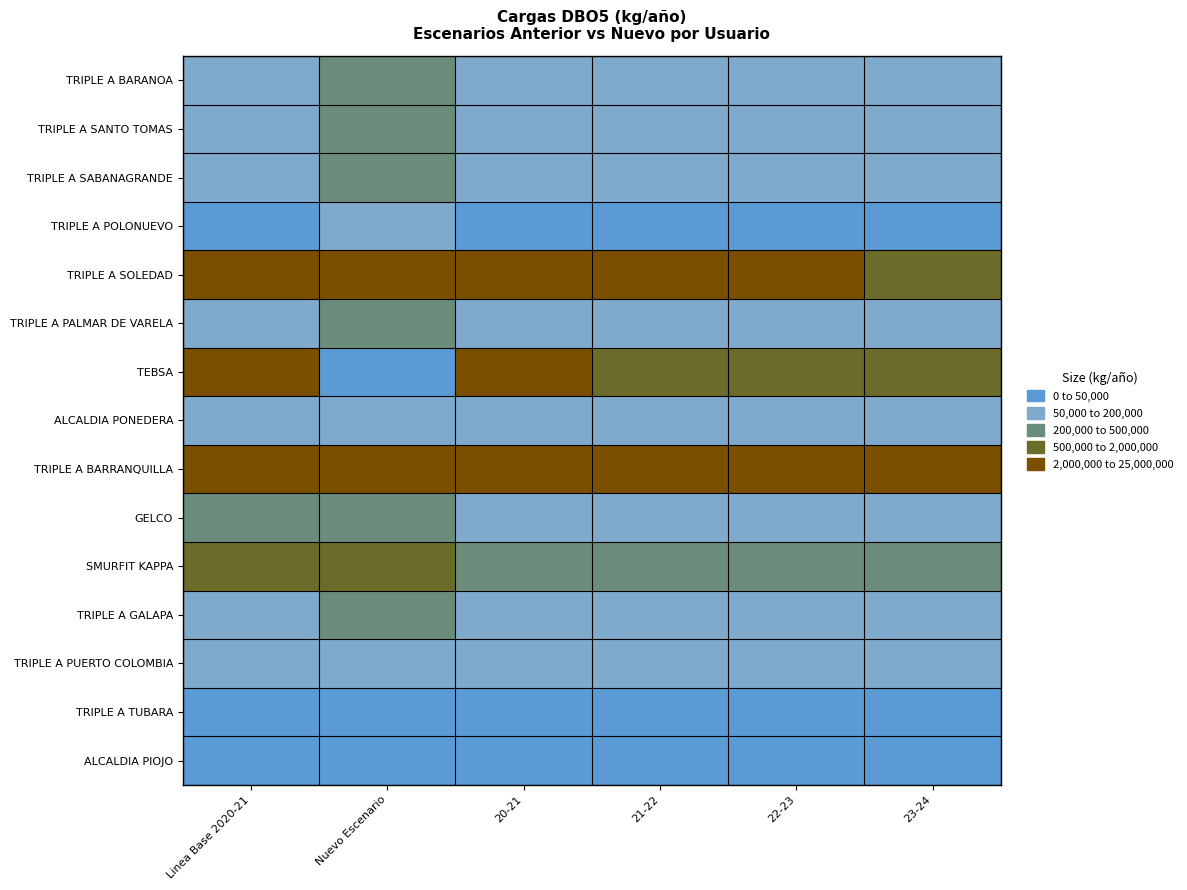

Rank the series at 23-24 from highest to lowest value.

TRIPLE A BARRANQUILLA, TRIPLE A SOLEDAD, TEBSA, SMURFIT KAPPA, TRIPLE A SABANAGRANDE, GELCO, TRIPLE A PUERTO COLOMBIA, TRIPLE A GALAPA, TRIPLE A PALMAR DE VARELA, TRIPLE A SANTO TOMAS, TRIPLE A BARANOA, ALCALDIA PONEDERA, TRIPLE A POLONUEVO, ALCALDIA PIOJO, TRIPLE A TUBARA